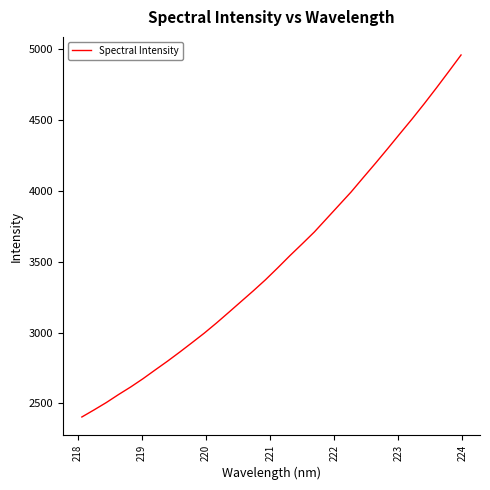

What is the maximum value shown in the chart?

4961.1